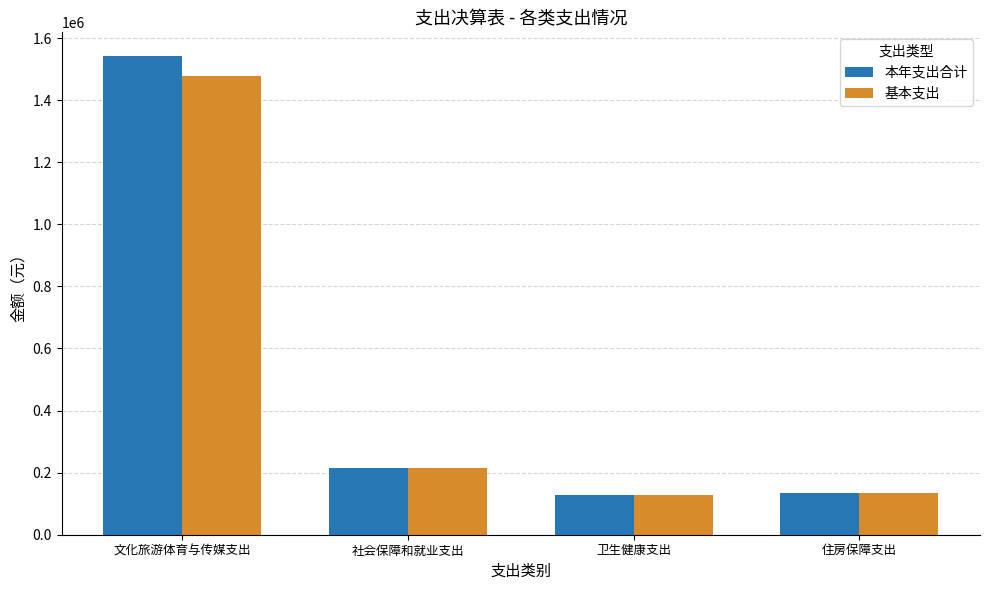

What is the maximum value shown in the chart?

1541343.3